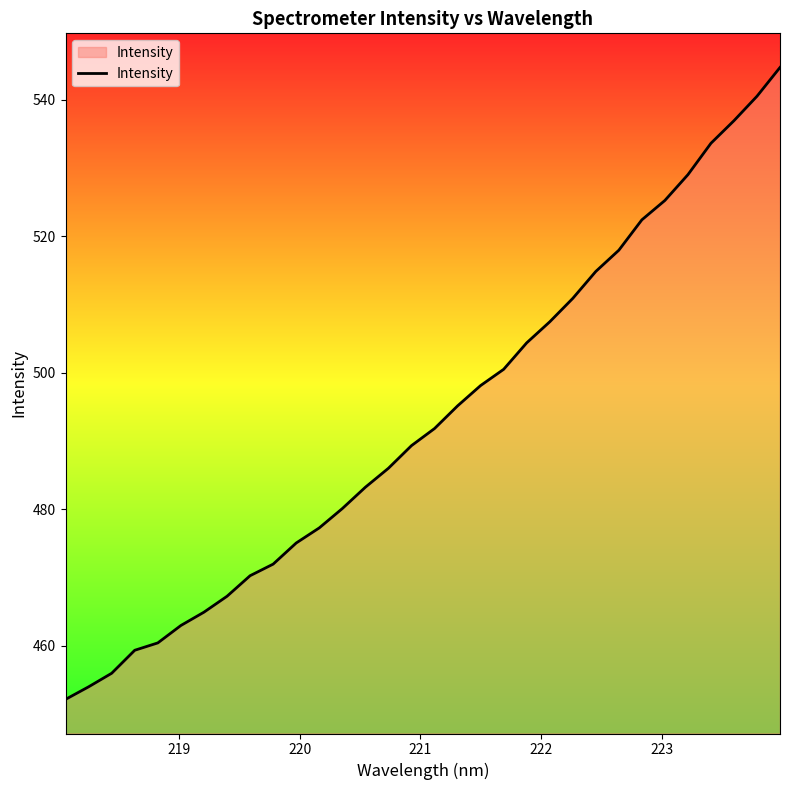

What is the greatest value displayed?

544.8